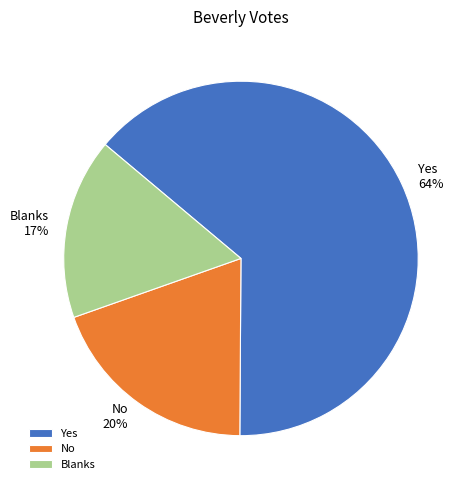

Is there any slice that represents more than half of the pie?

Yes